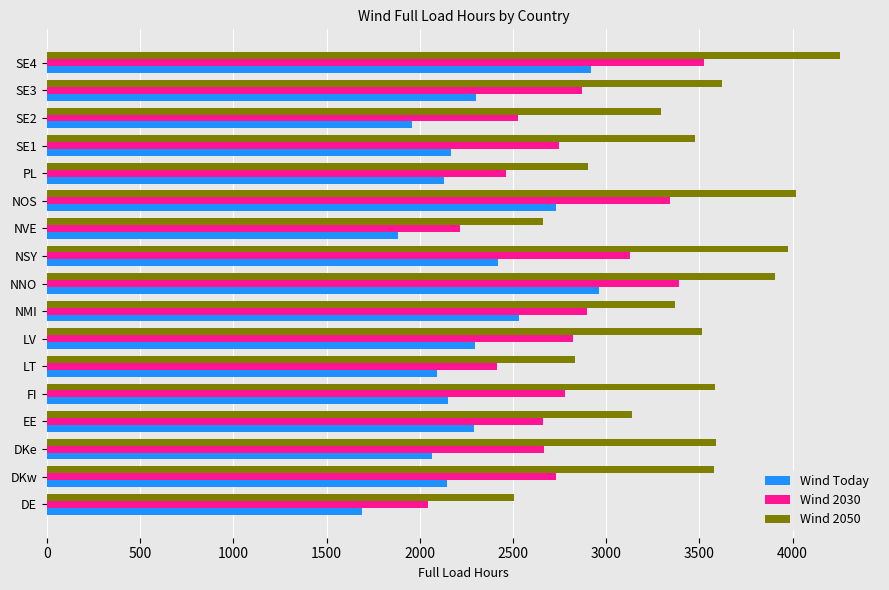

What value does the Wind Today series have at DKe?

2067.9